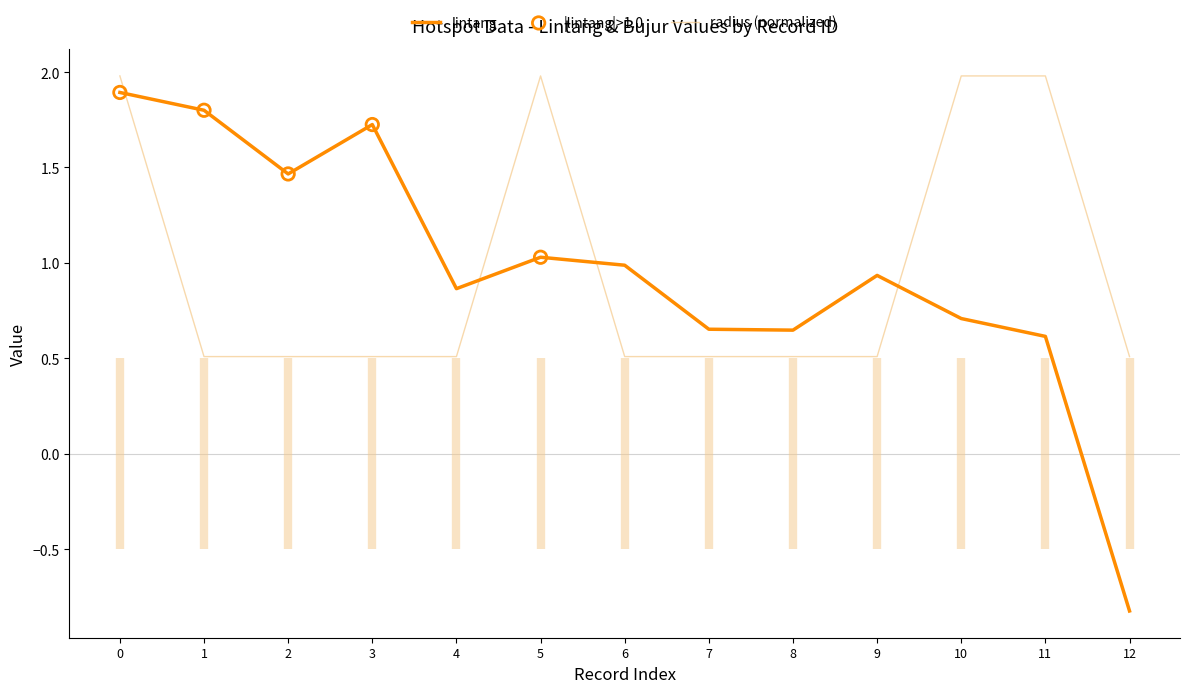

What is the highest value of the radius (normalized) series?

2.0